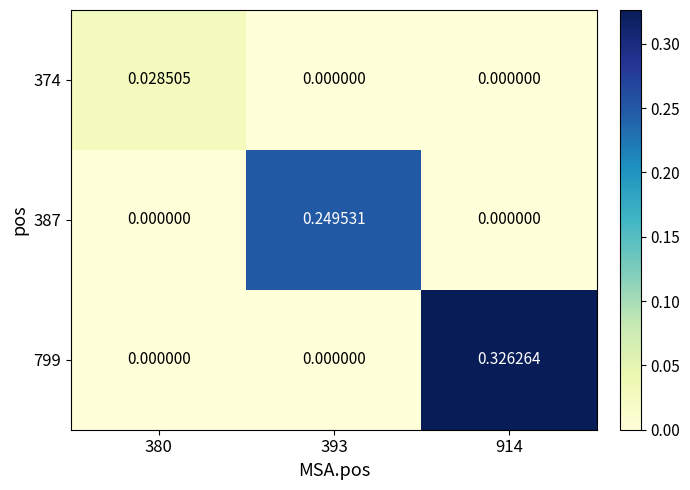

List the series in order of their peak value, lowest first.

374, 387, 799